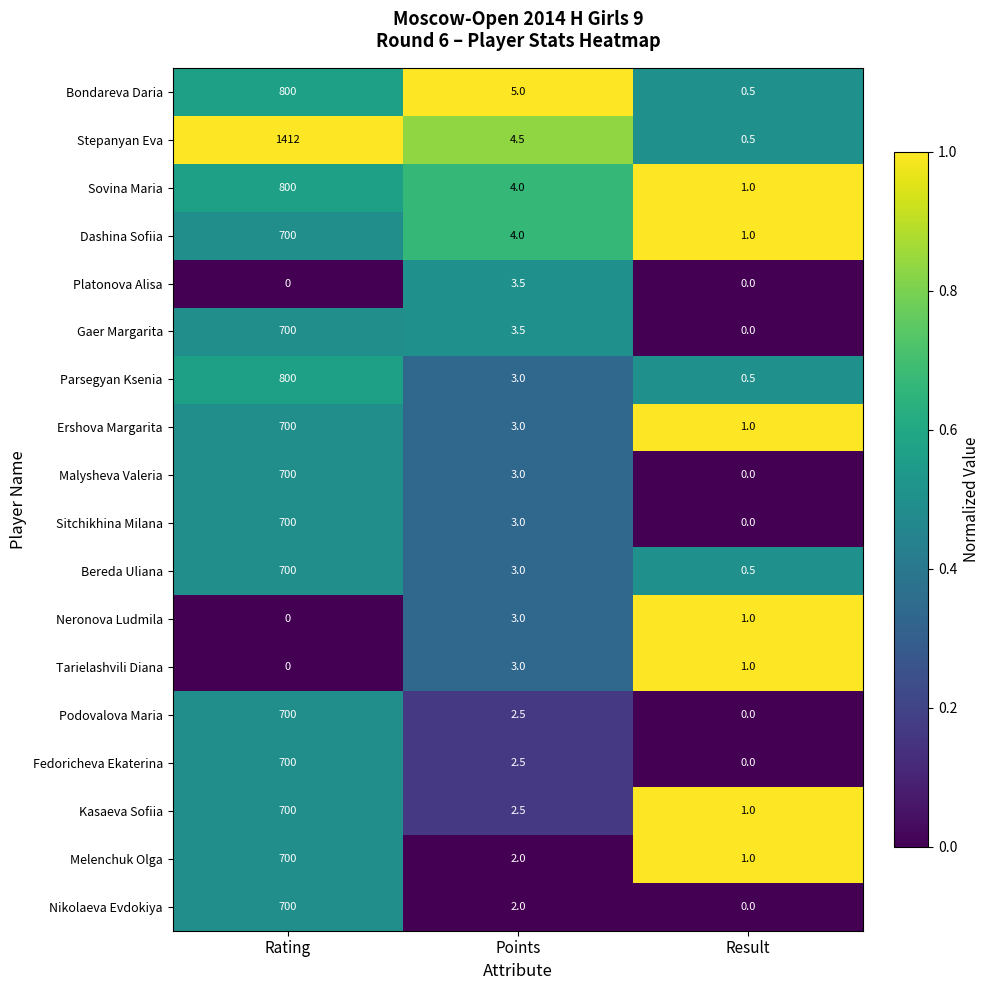

What is the sum of all Dashina Sofiia values?

705.0